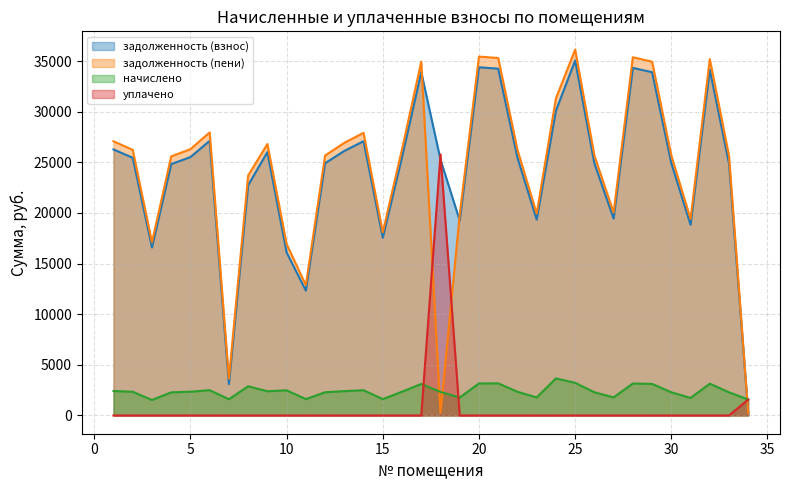

What is the average value of the начислено series?

2392.7